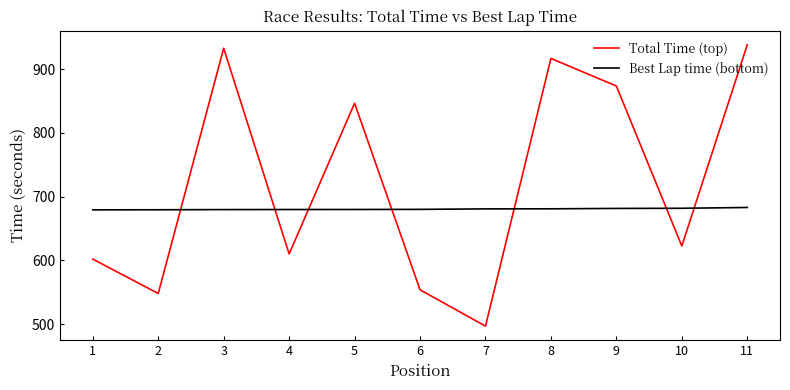

What is the total value across all series at 10?

1304.2